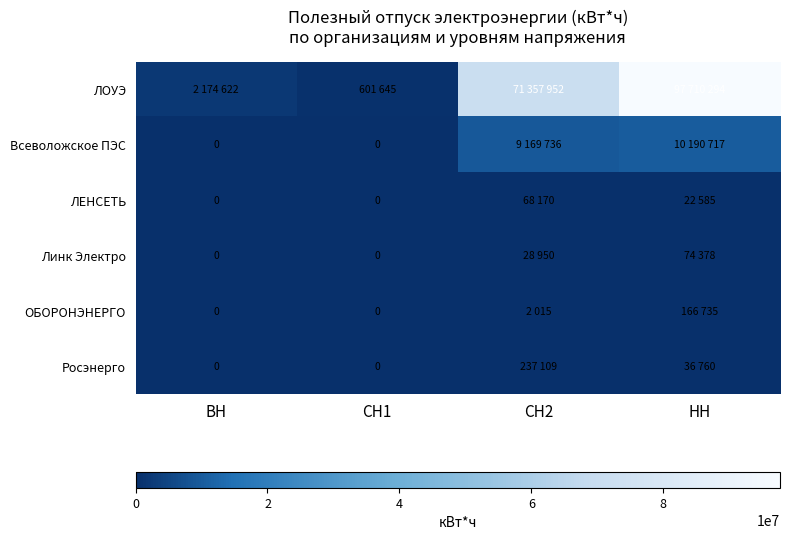

How many distinct data groups are displayed?

6